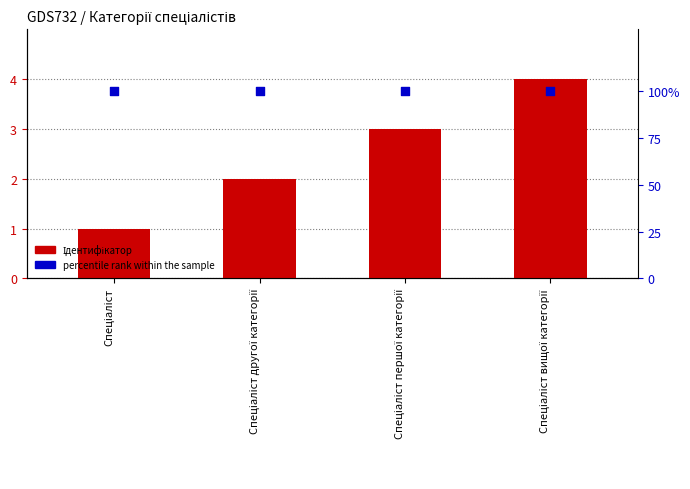

Which series reaches the maximum Y coordinate?

percentile rank within the sample